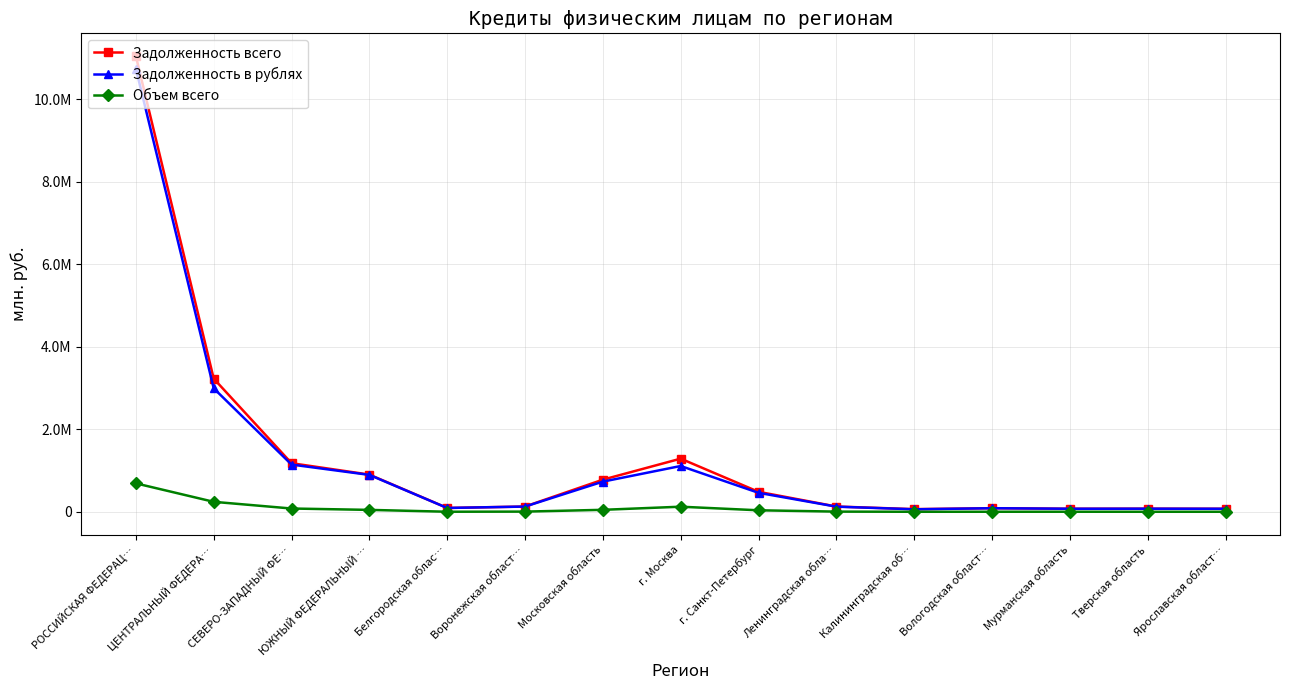

What is the label of the 6th point from the left?

Воронежская област…